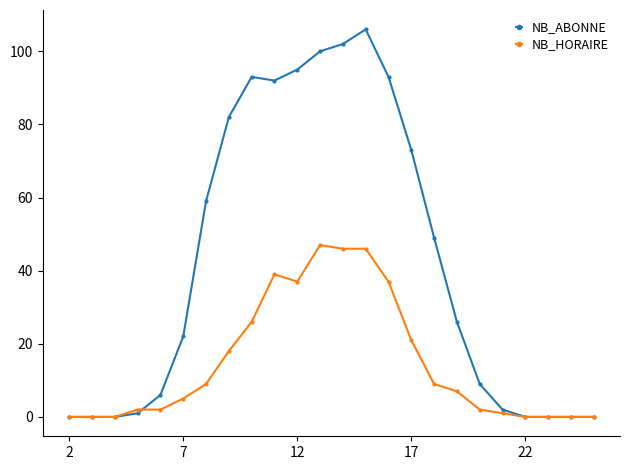

Which series has the largest range (max minus min)?

NB_ABONNE